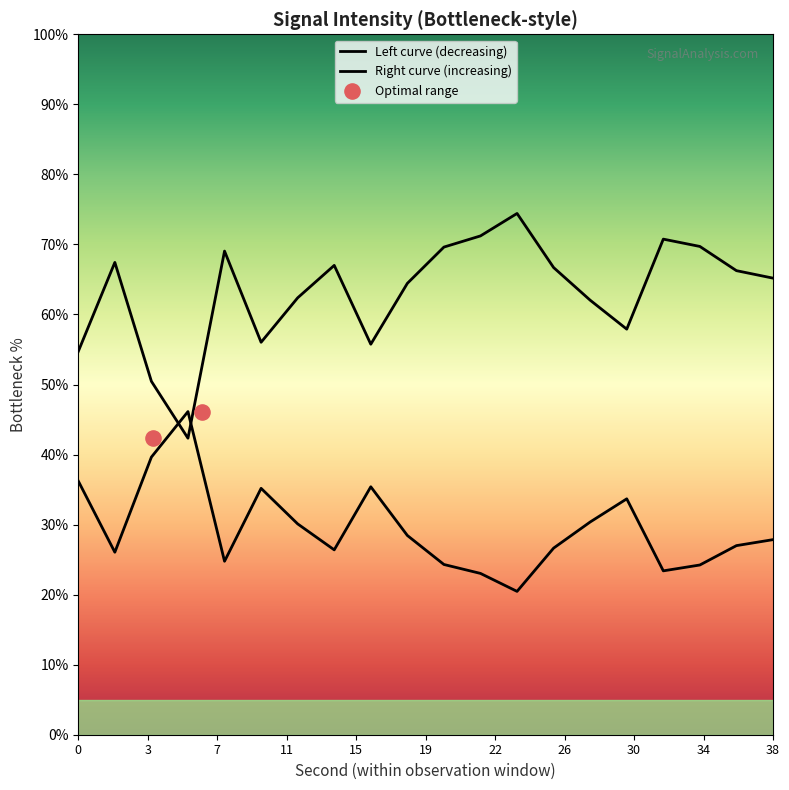

What is the change in value from 2 to 16?

-11.7